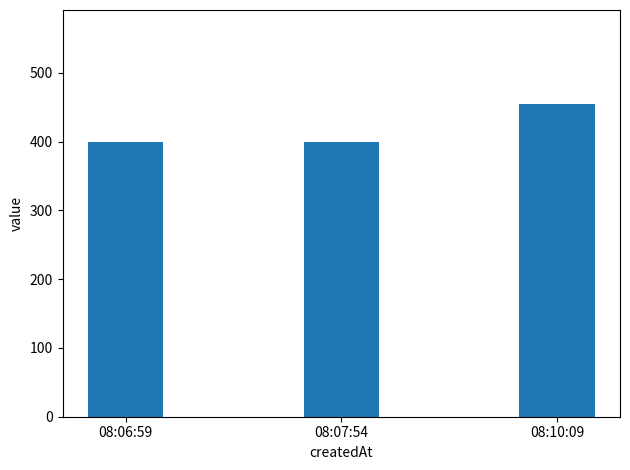

What is the change in value from 08:06:59 to 08:10:09?

+54.7